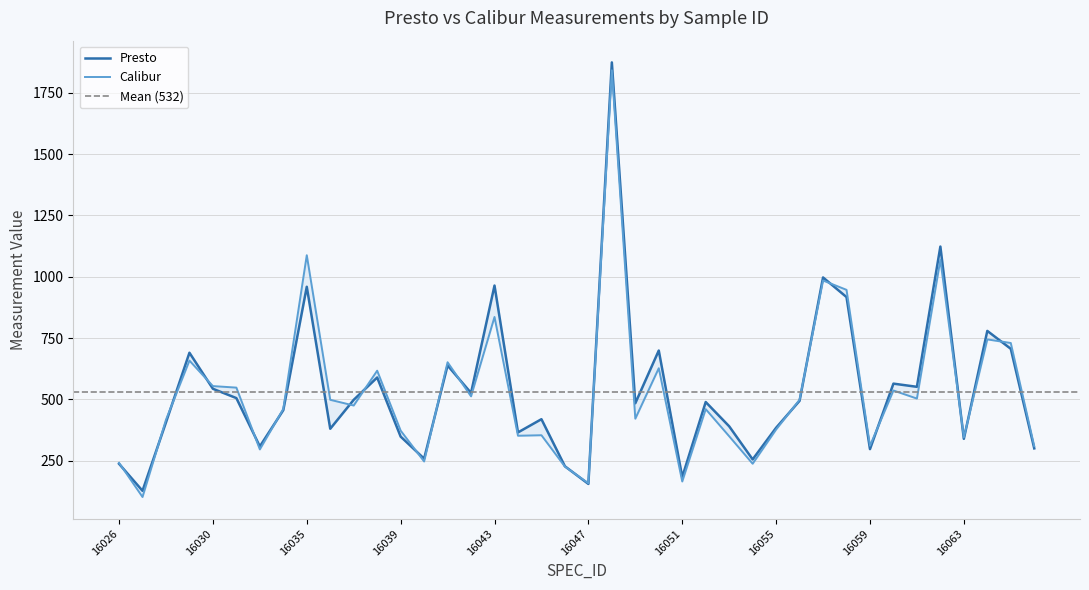

Is it true that Presto equals 297.0 at 16059?

True